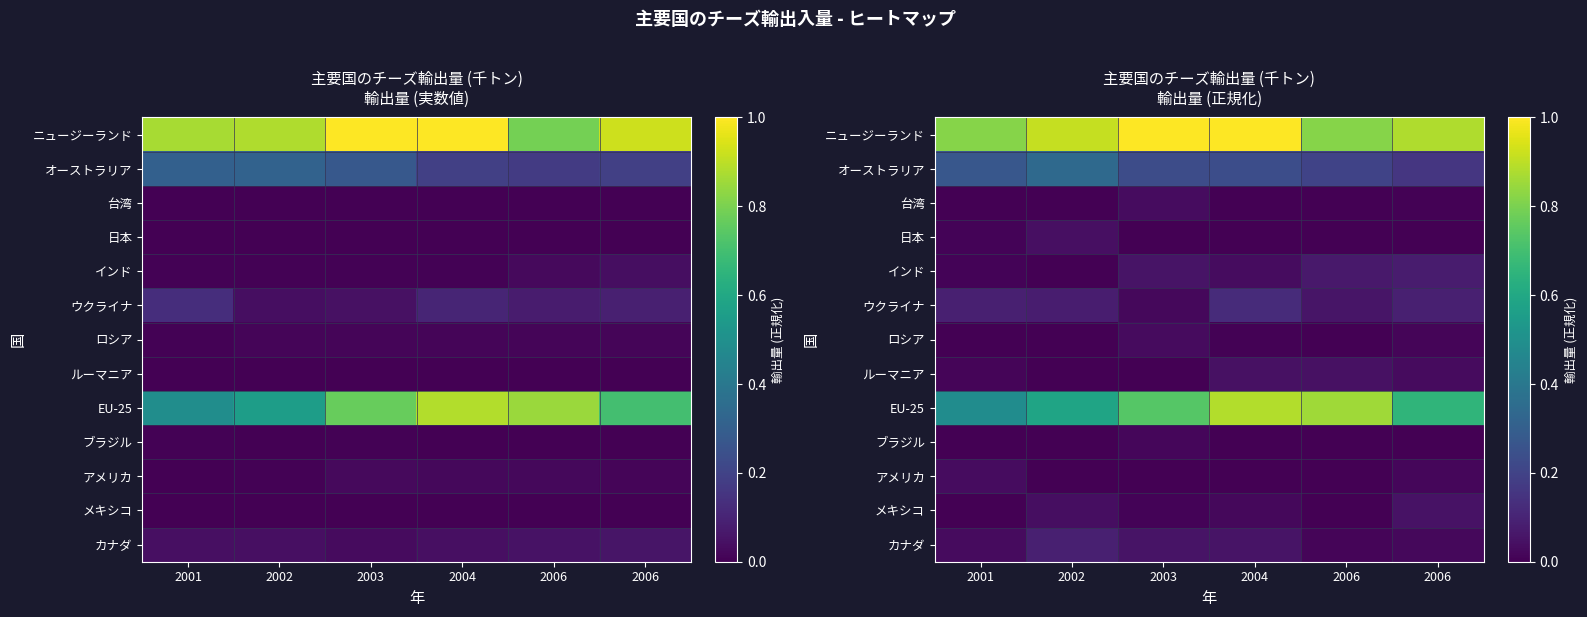

Count the EU-25 values in the range 0 to 1.

6